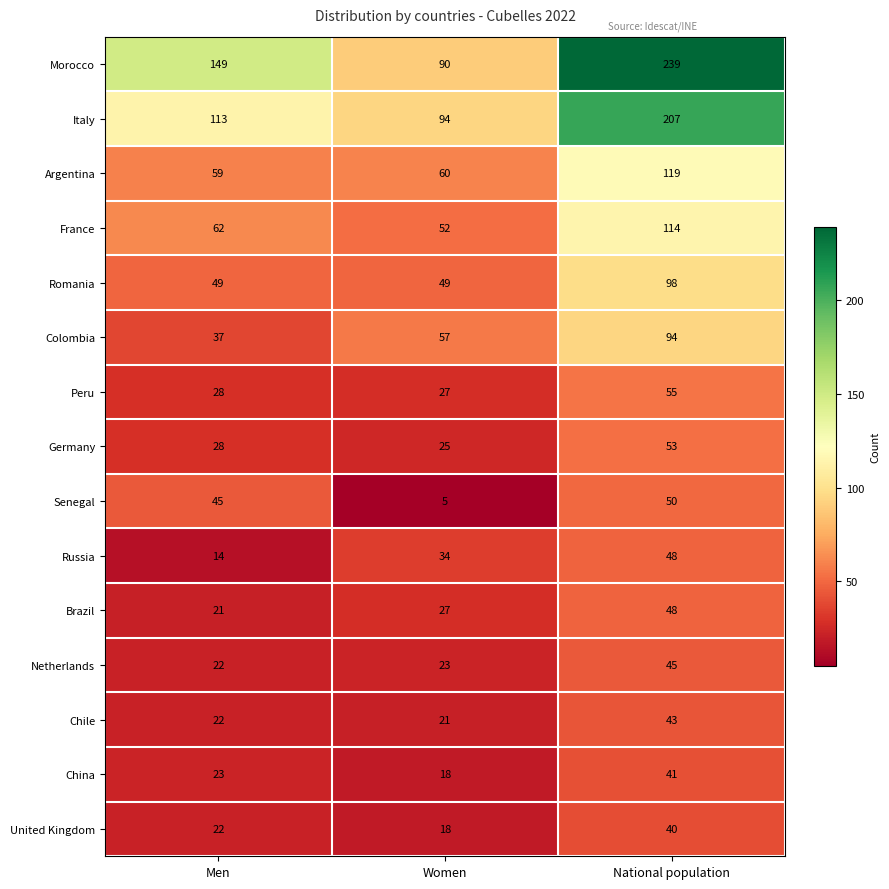

What is the difference between the maximum and minimum values in the Colombia series?

57